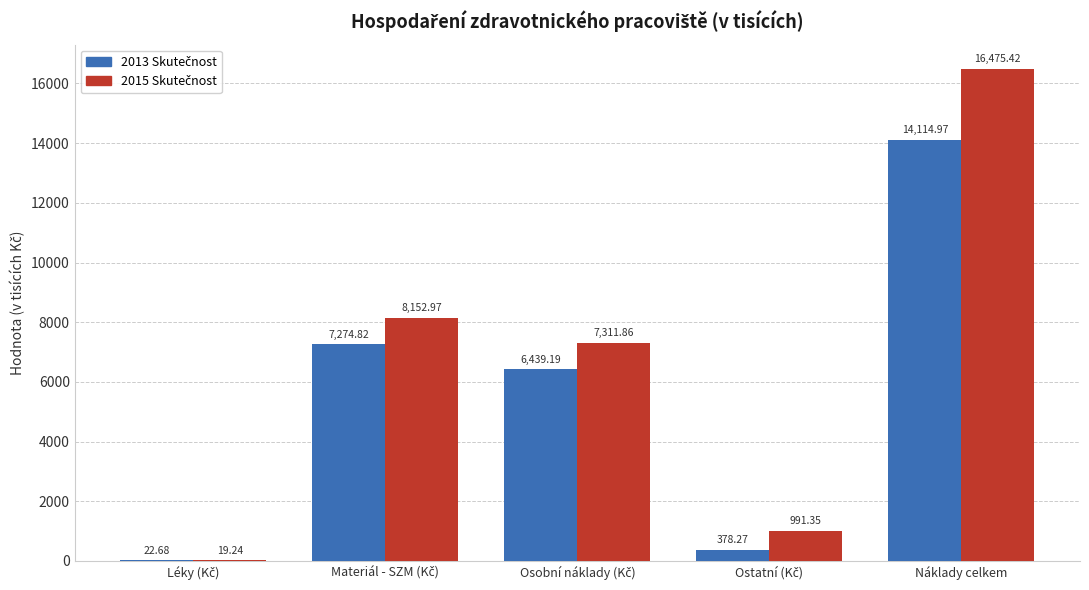

What is the total value across all series at Náklady celkem?

30590.4